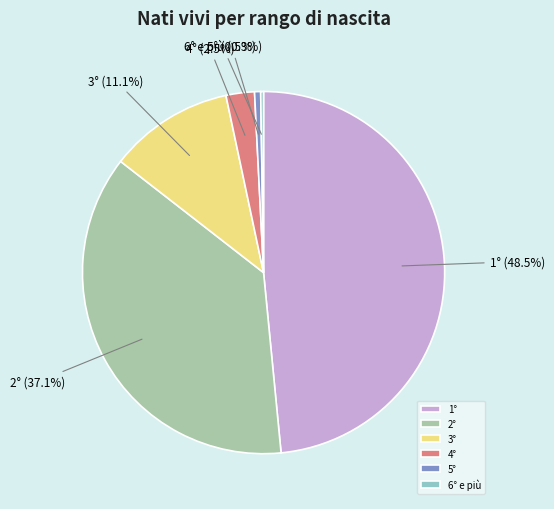

Do 4° and 2° together represent more than half of the pie?

No